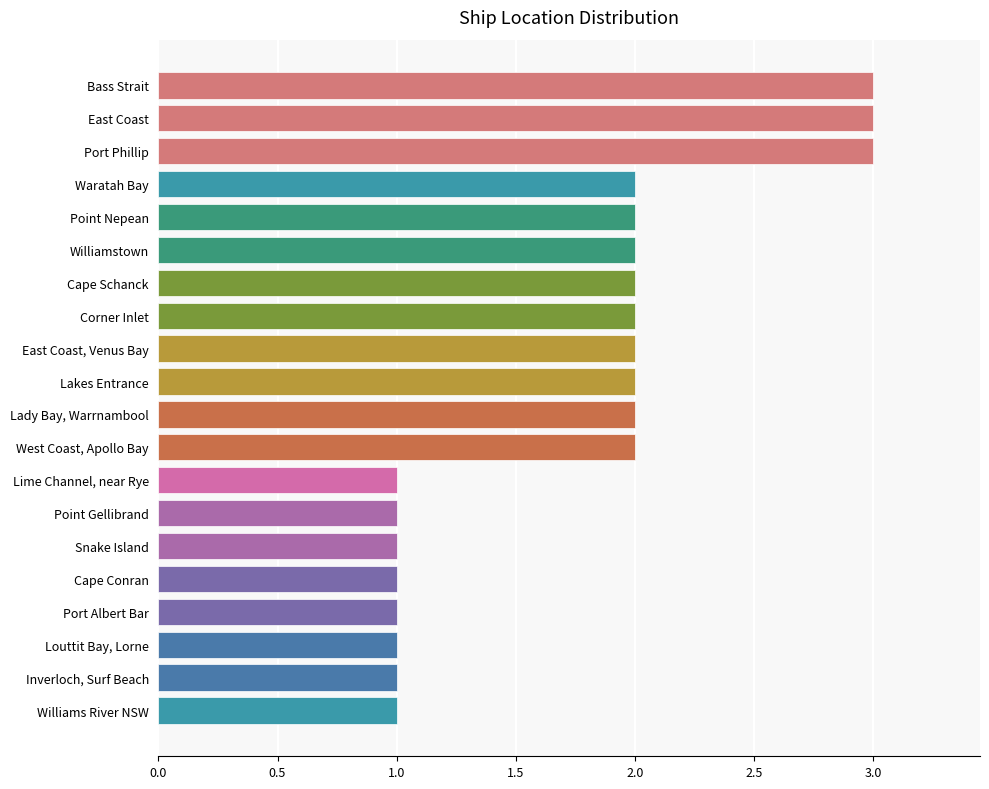

Reading bottom to top, extract all data points from this chart.

1	1	1	1	1	1	1	1	2	2	2	2	2	2	2	2	2	3	3	3